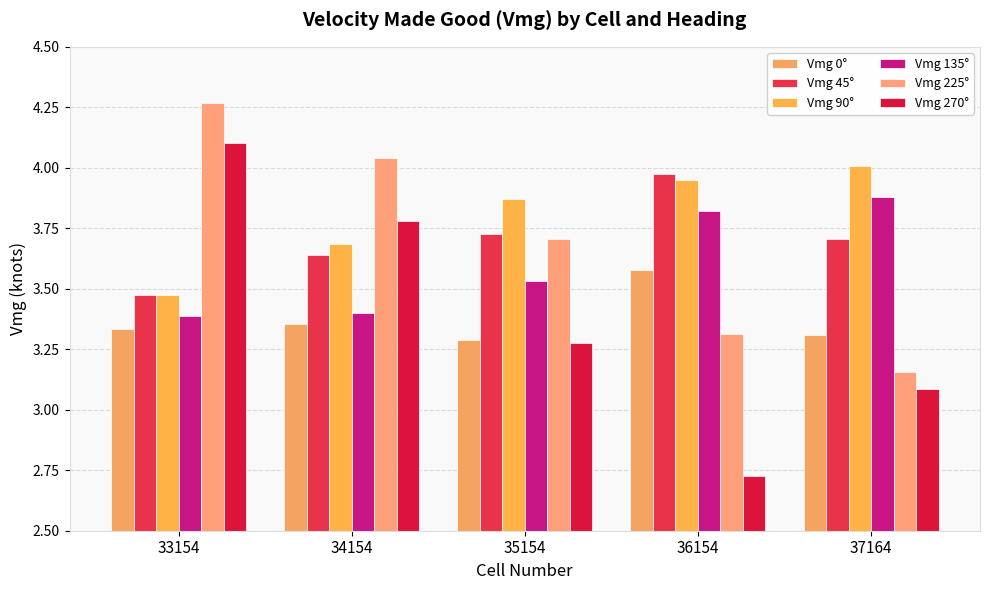

The Vmg 90° series shows 2.0 at 33154. True or false?

False